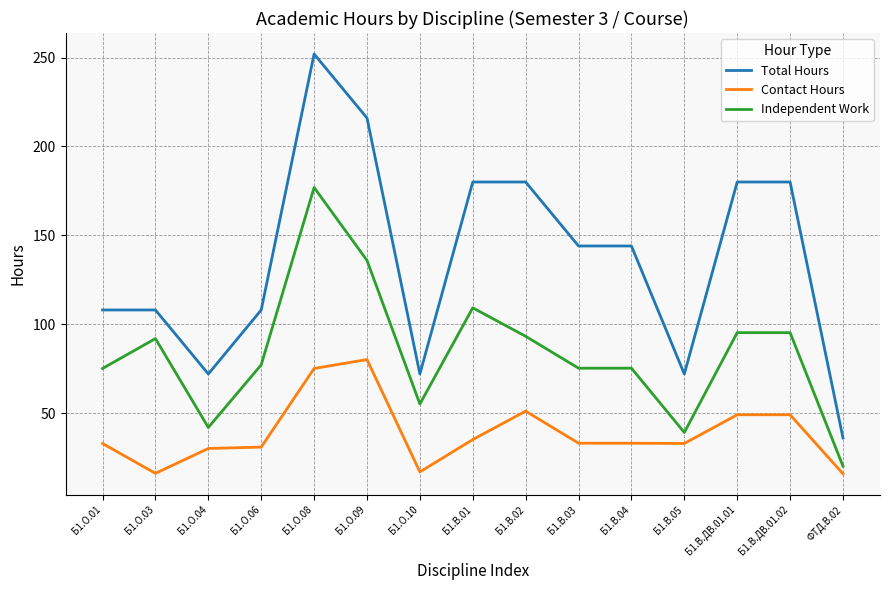

What is the total value across all series at Б1.О.10?

144.0